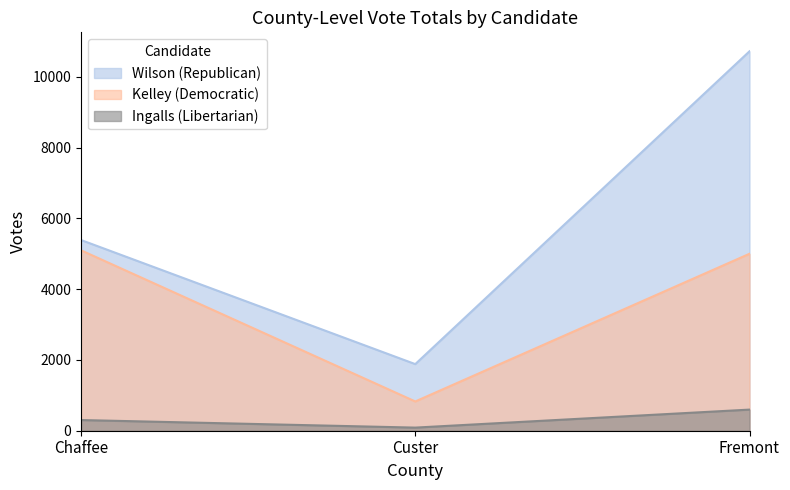

Read the Ingalls (Libertarian) value at Custer.

88